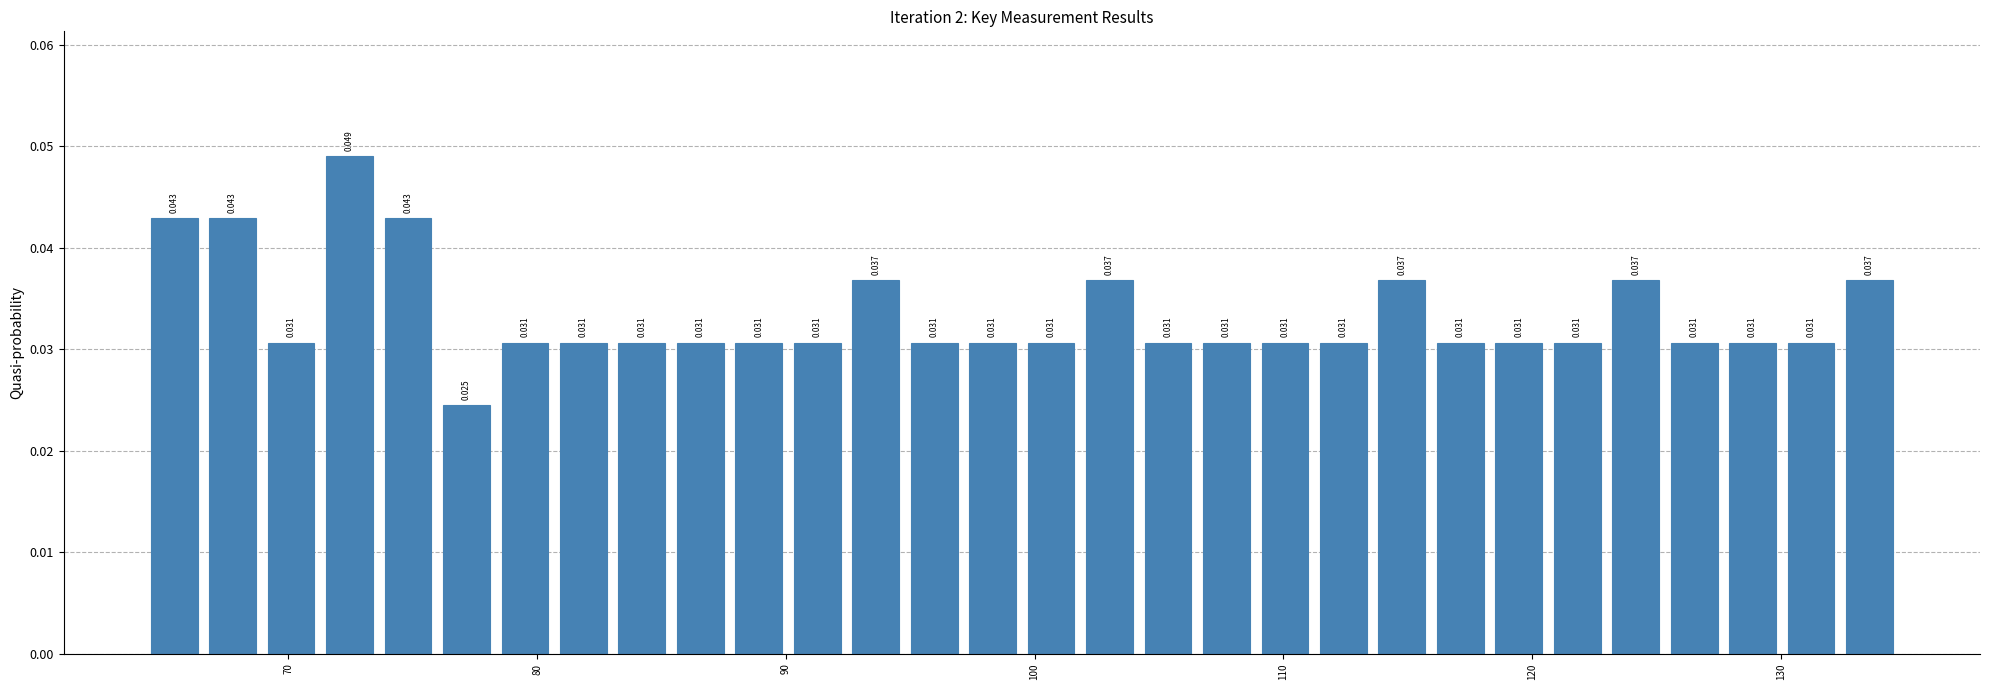

Read against the x-axis, roughly where is the centre of the tallest bar?

72